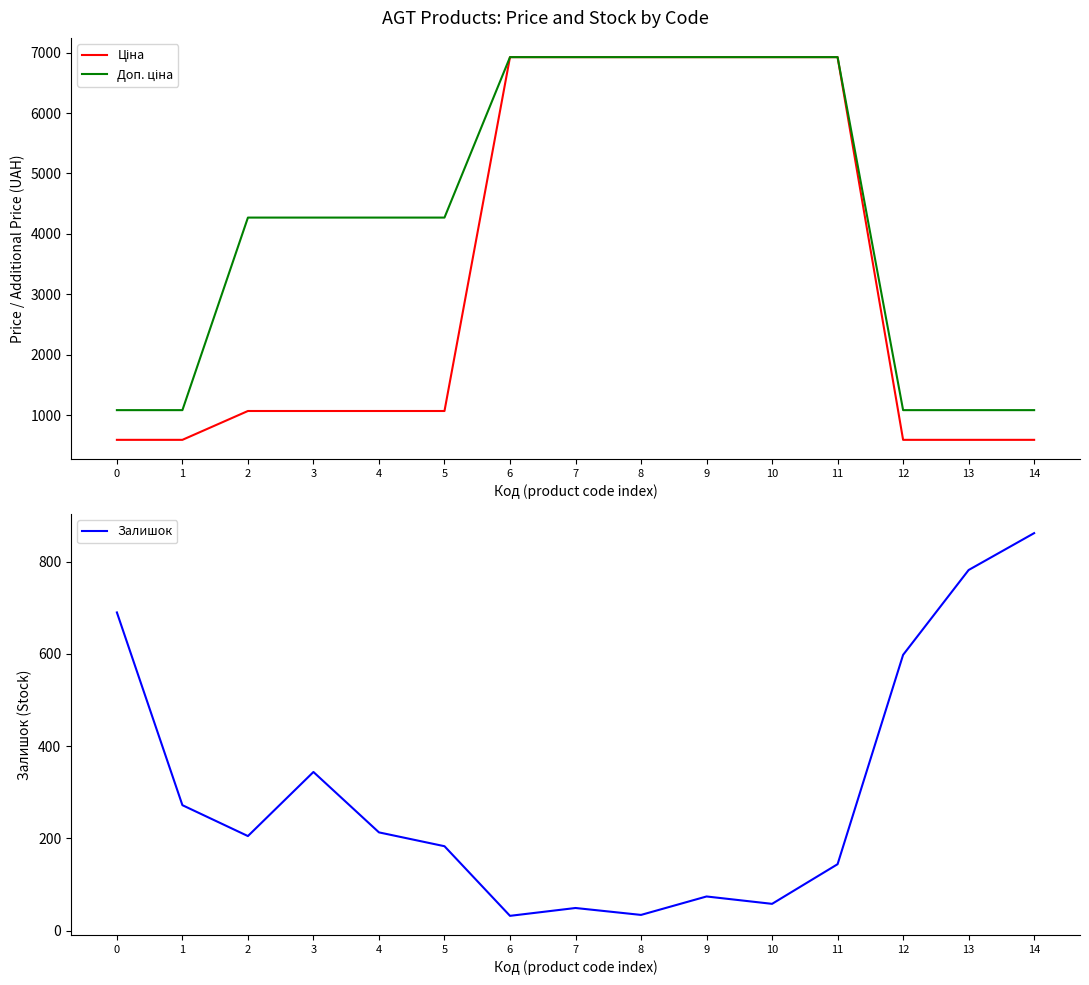

True or false: Залишок has more than 2 interior local peaks.

True